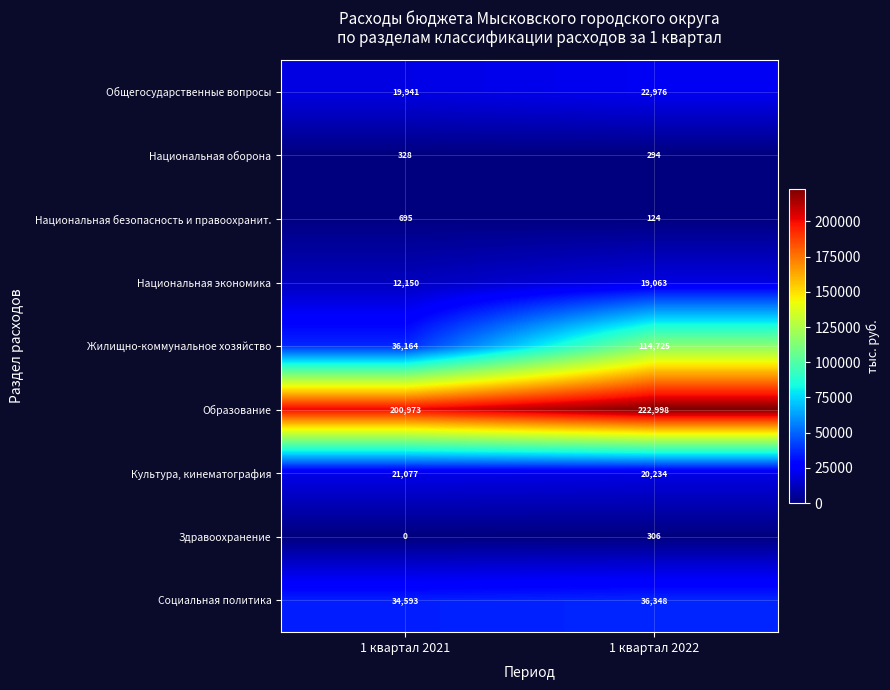

The value of Культура, кинематография at 1 квартал 2021 is 14004. True or false?

False